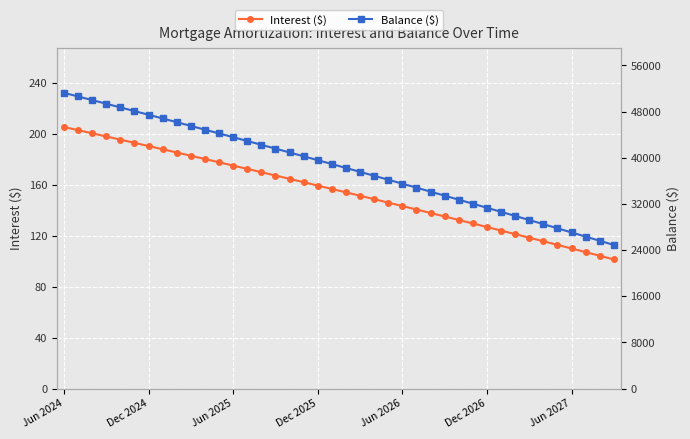

Is it true that Interest ($) equals 124.3 at 8?

False